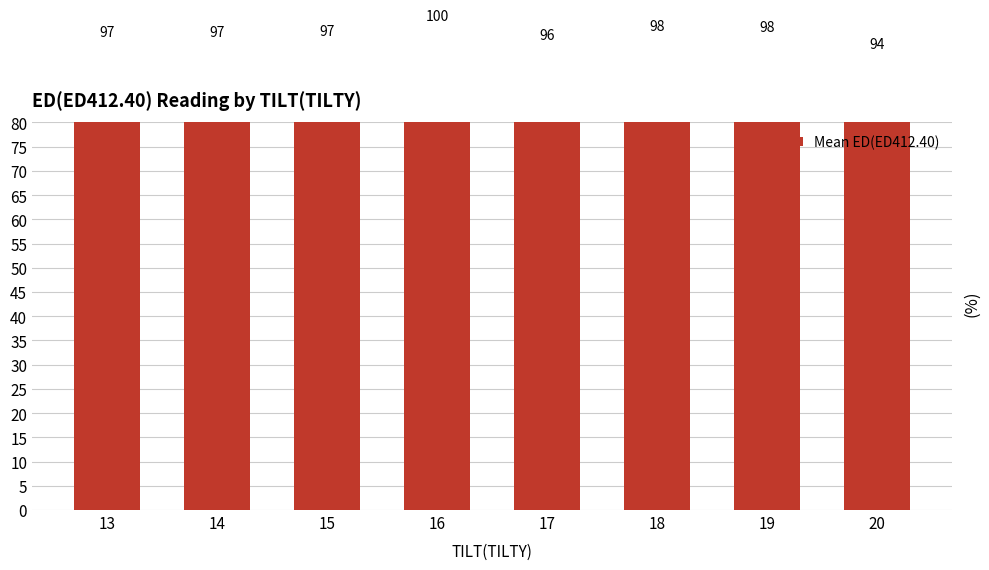

What is the minimum value shown in the chart?

94.2